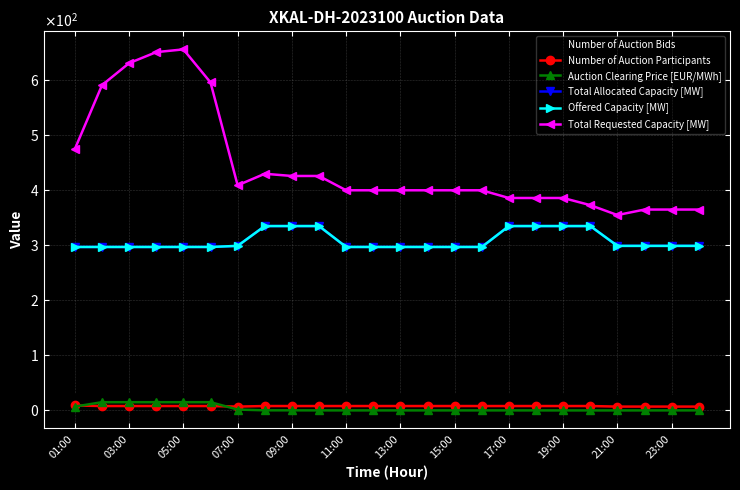

Is this an area chart (filled region under the line)?

No